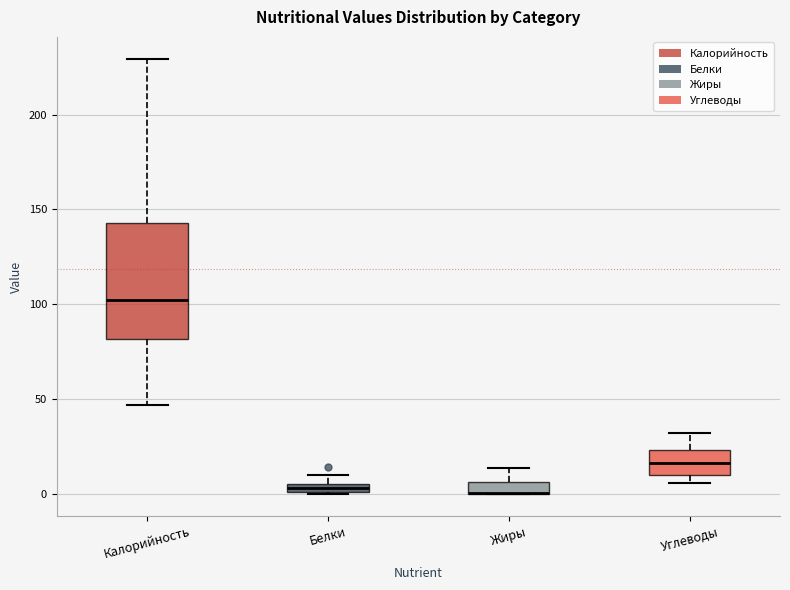

Which box is the tallest, from its lower edge to its upper edge?

Калорийность